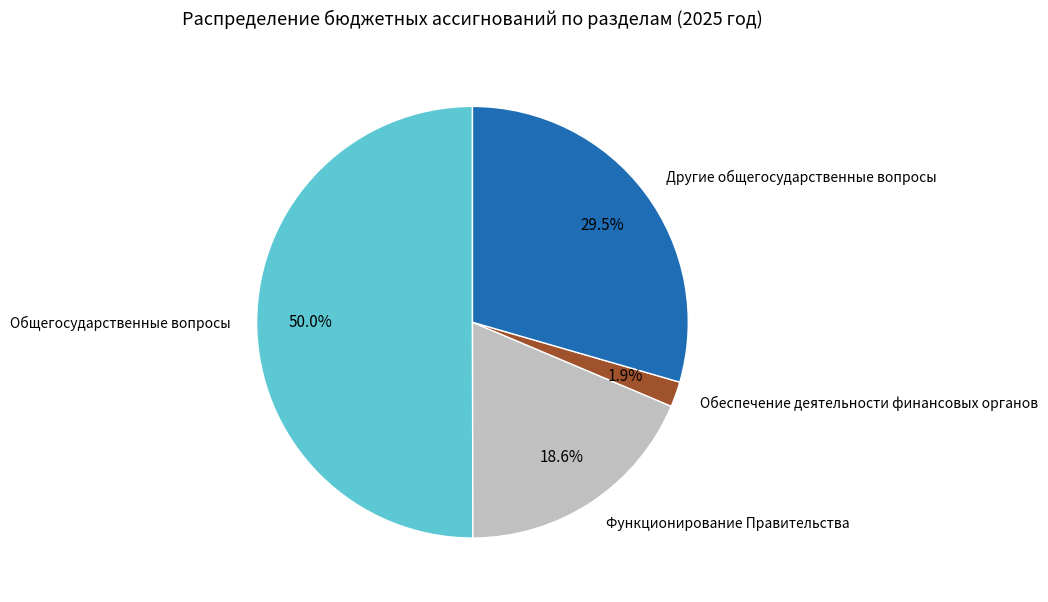

How many segments does this pie chart have?

4